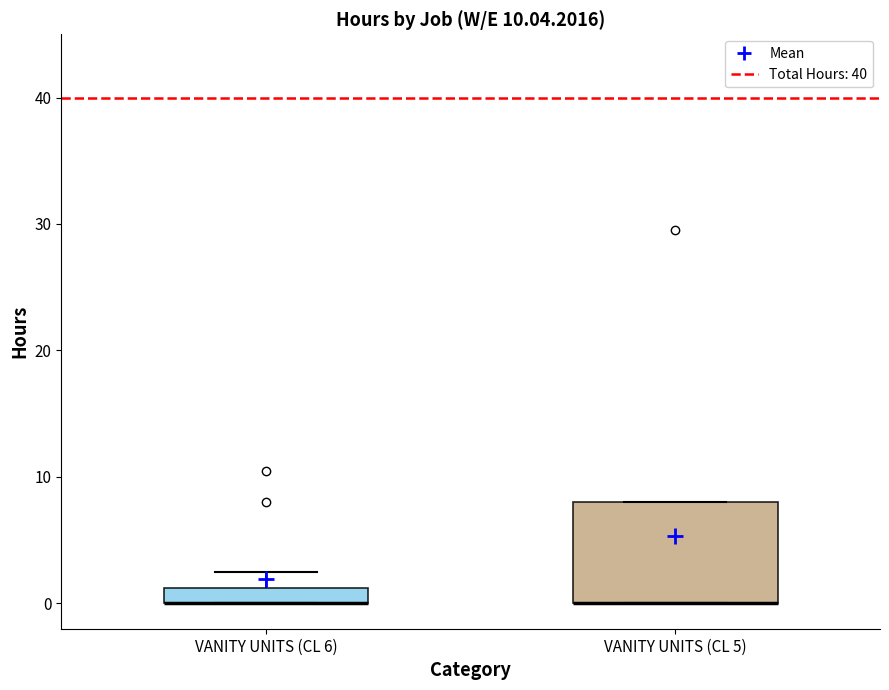

Where does the upper whisker of the box for VANITY UNITS (CL 6) end on the y-axis? The values are not printed on the chart, so give them approximately, as read against the axis.

3